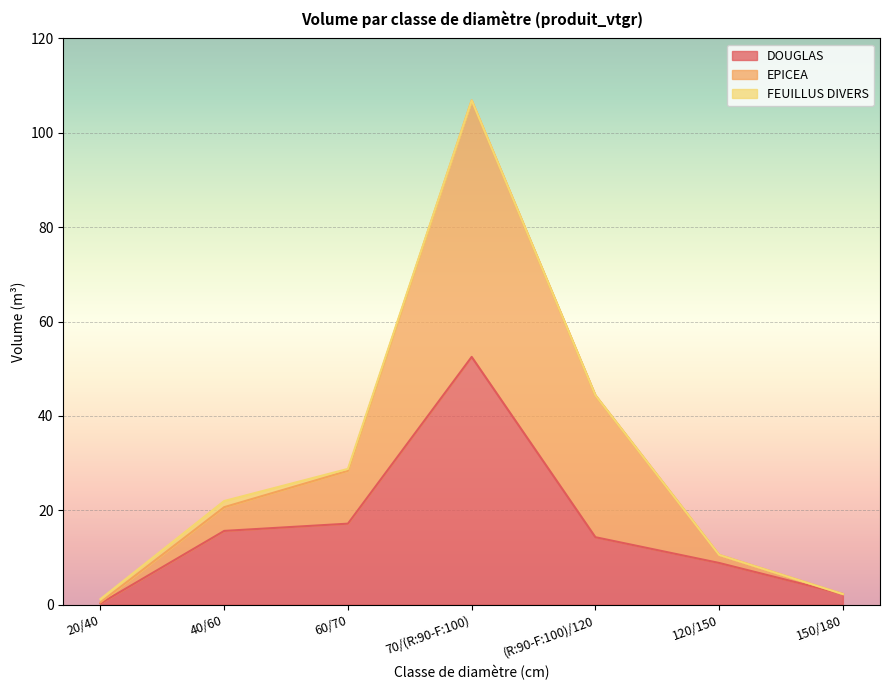

Which series has the largest total across all categories?

DOUGLAS